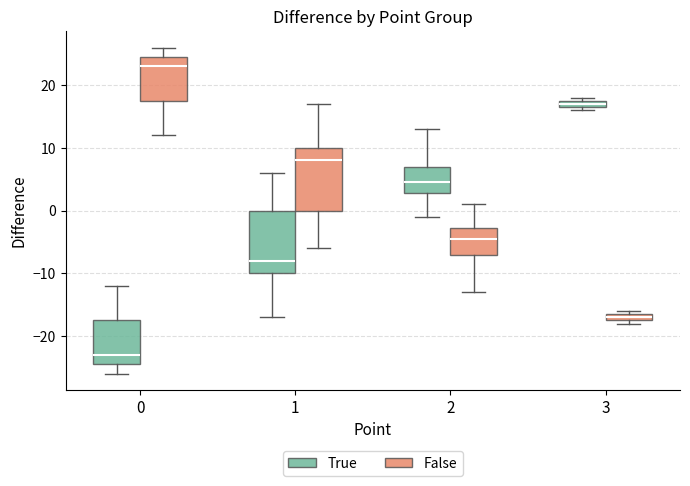

Where is the lower edge of the box for 3 (False) on the y-axis? The values are not printed on the chart, so give them approximately, as read against the axis.

-17